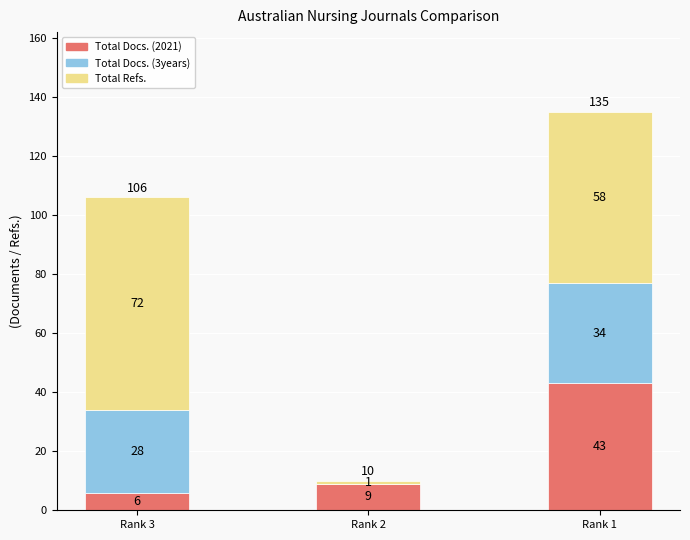

True or false: Total Docs. (2021) has a value of 58 at Rank 1.

False